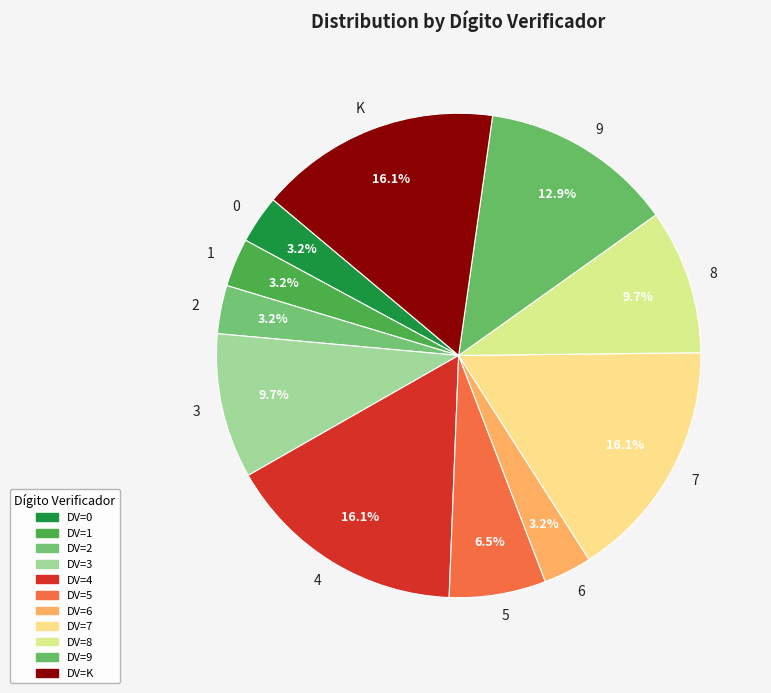

Is there a majority slice in this chart?

No